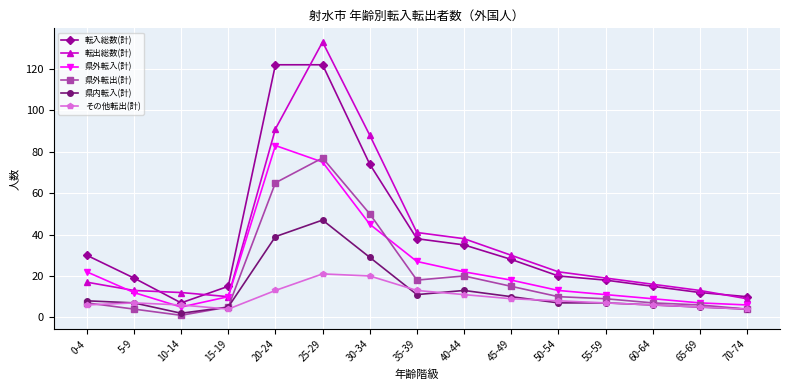

True or false: 転出総数(計) and 県内転入(計) intersect in this chart.

False